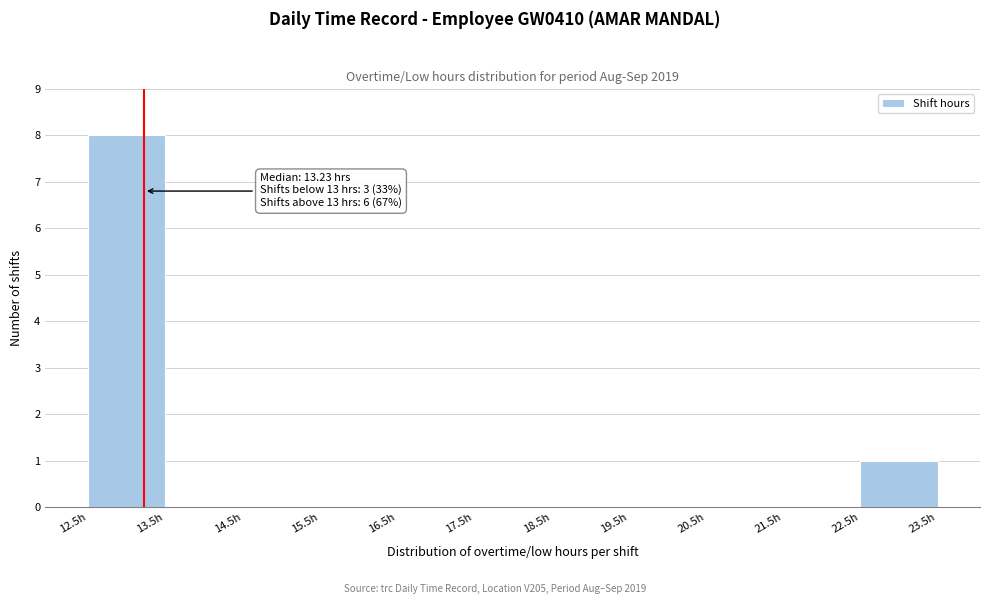

Over which range of the x-axis is the bar tallest?

12.5 to 13.5